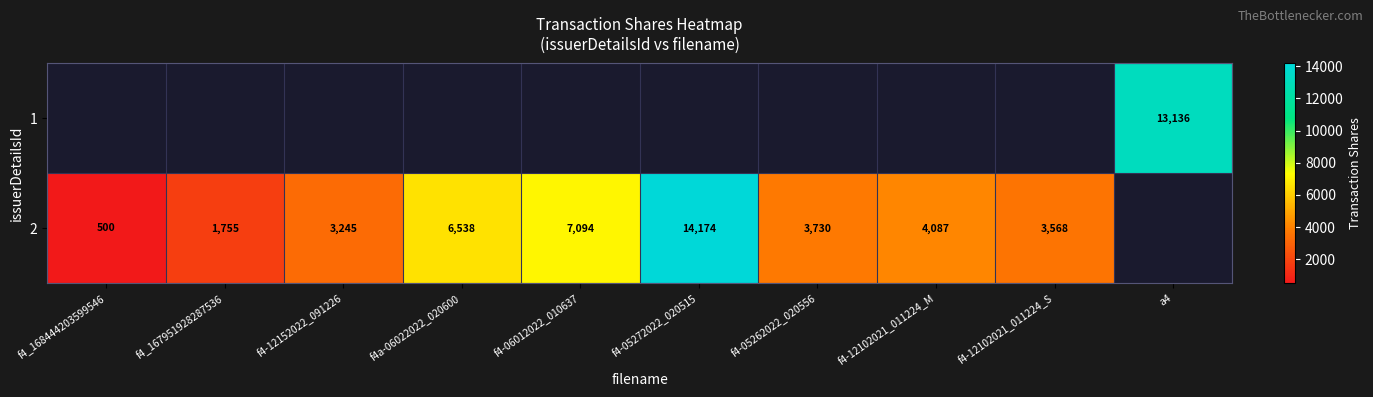

Which has a higher value, f4-12102021_011224_S or f4-05272022_020515?

f4-05272022_020515